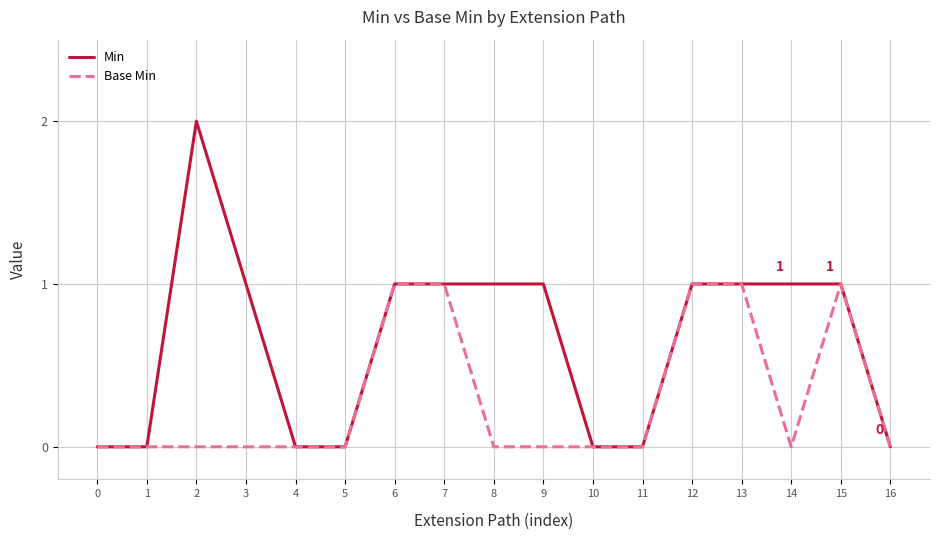

True or false: Min has a value of 1 at 7.

True